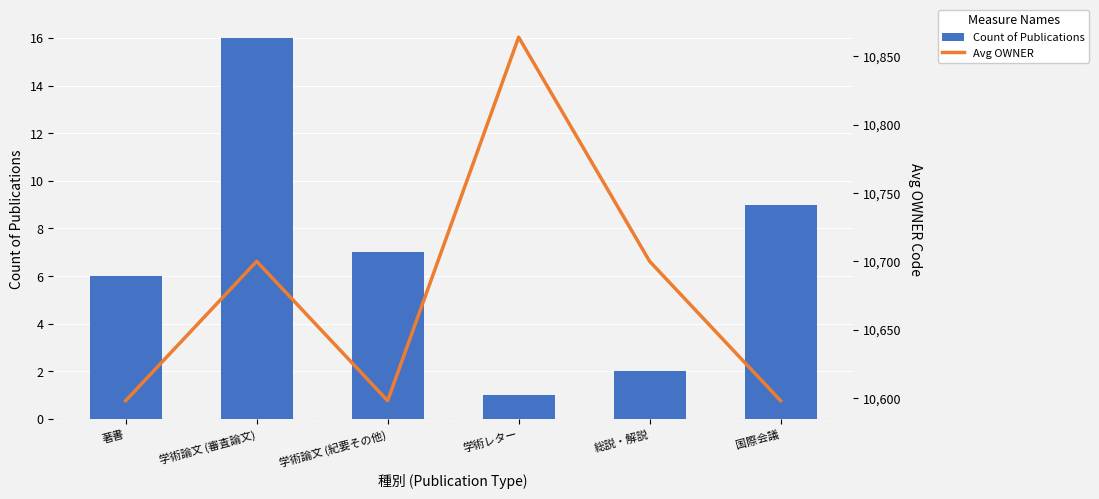

What is the difference between the Avg OWNER values at 学術論文 (審査論文) and 学術レター?

164